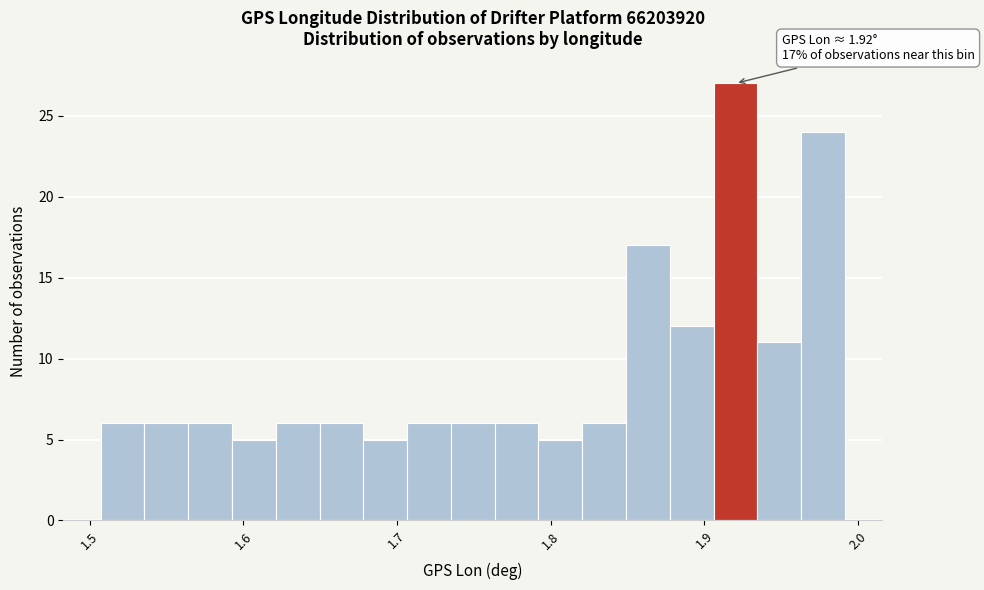

Read against the x-axis, roughly where is the centre of the tallest bar?

1.92